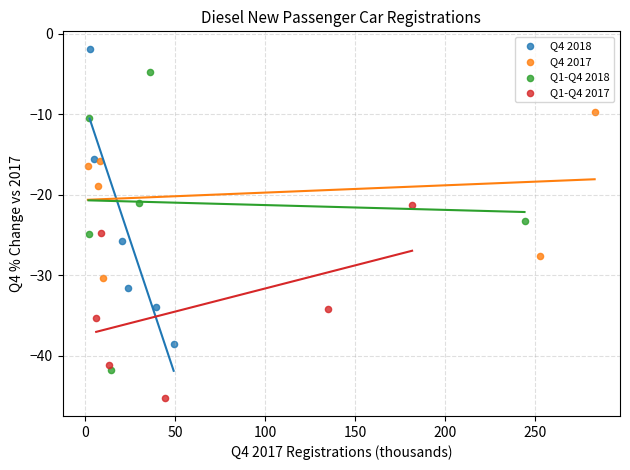

Which series contains the highest Y value?

Q4 2018